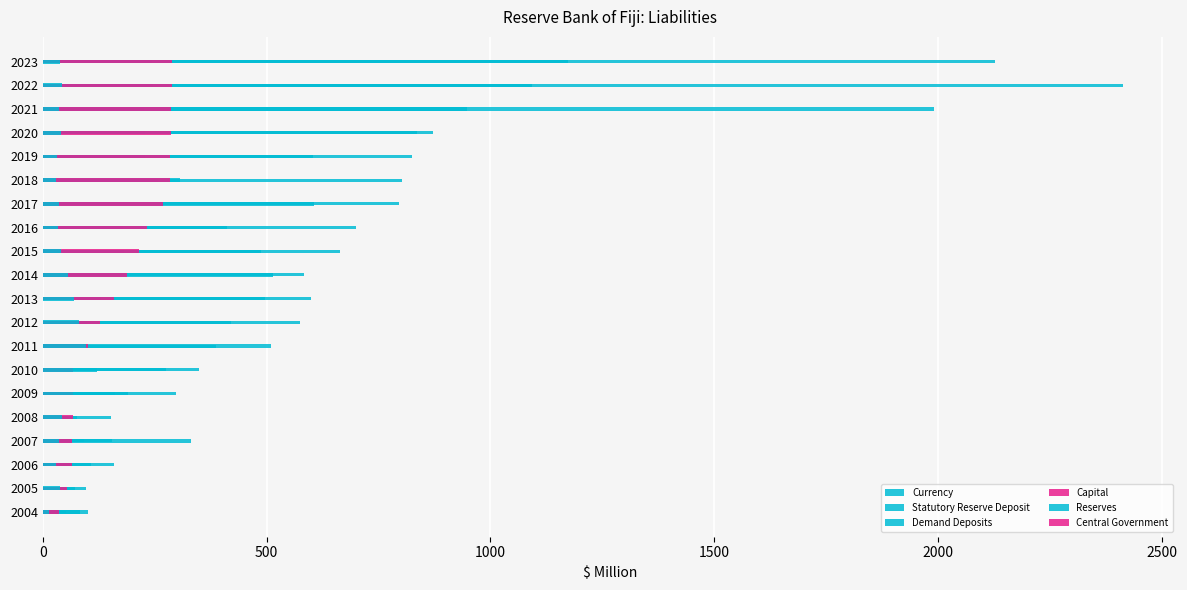

Is it true that Capital equals 148.4 at 2023?

False